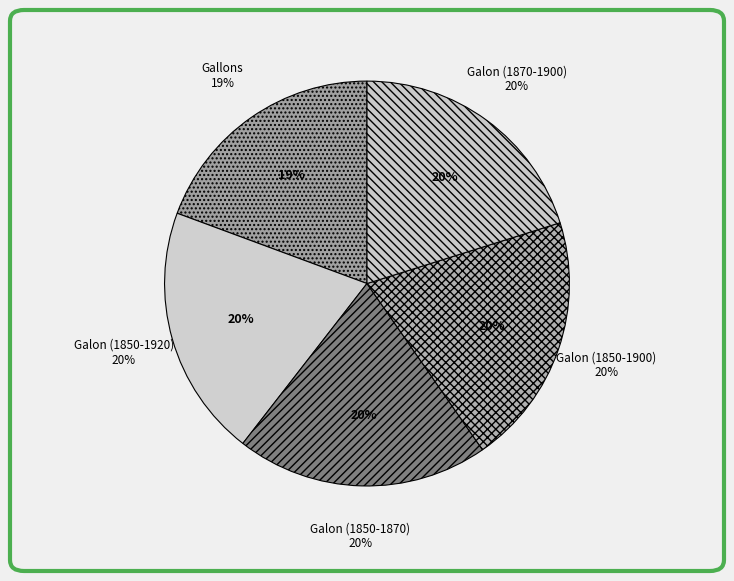

How many segments does this pie chart have?

5